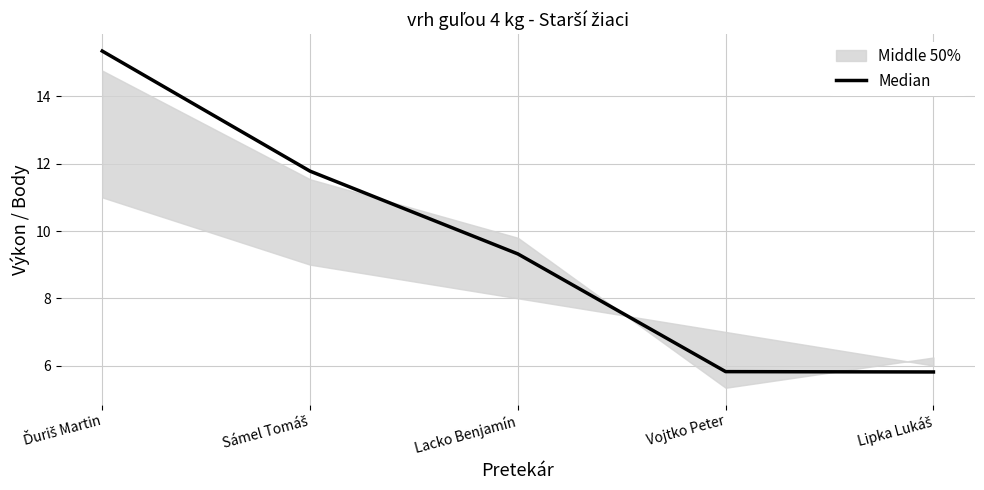

The chart shows a value of 22.9 at Ďuriš Martin. True or false?

False